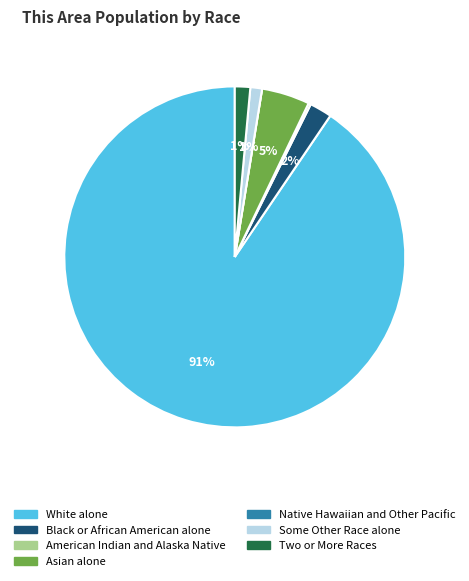

Which slice is the largest?

White alone